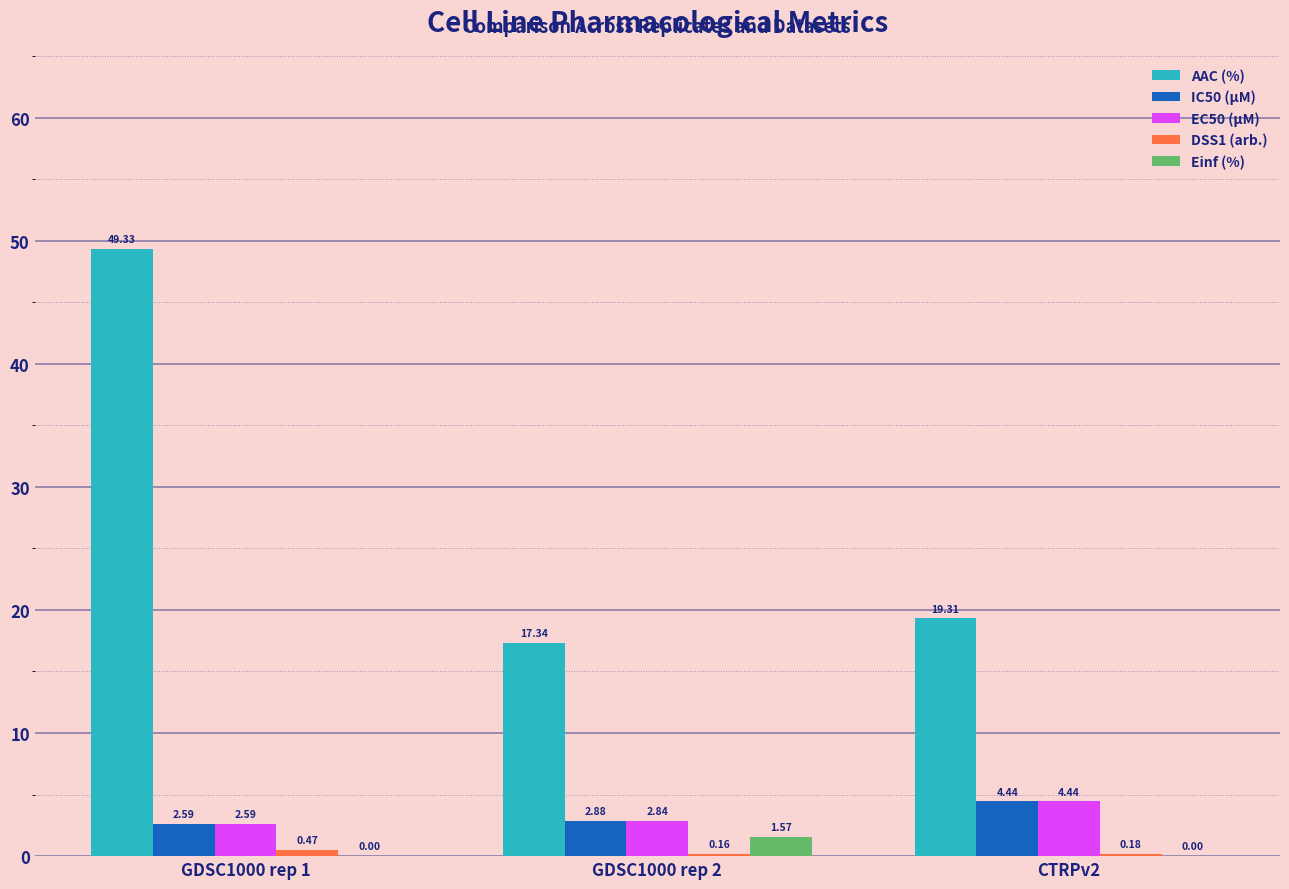

Read the AAC (%) value at GDSC1000 rep 2.

17.3